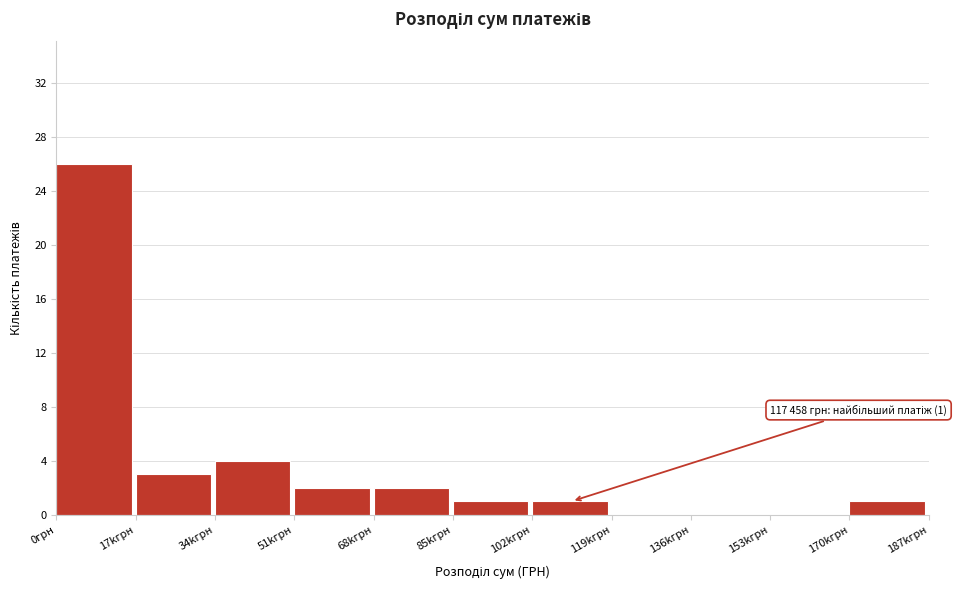

Reading right to left, transcribe all the data shown in this chart.

170kгрн=1	153kгрн=0	136kгрн=0	119kгрн=0	102kгрн=1	85kгрн=1	68kгрн=2	51kгрн=2	34kгрн=4	17kгрн=3	0грн=26